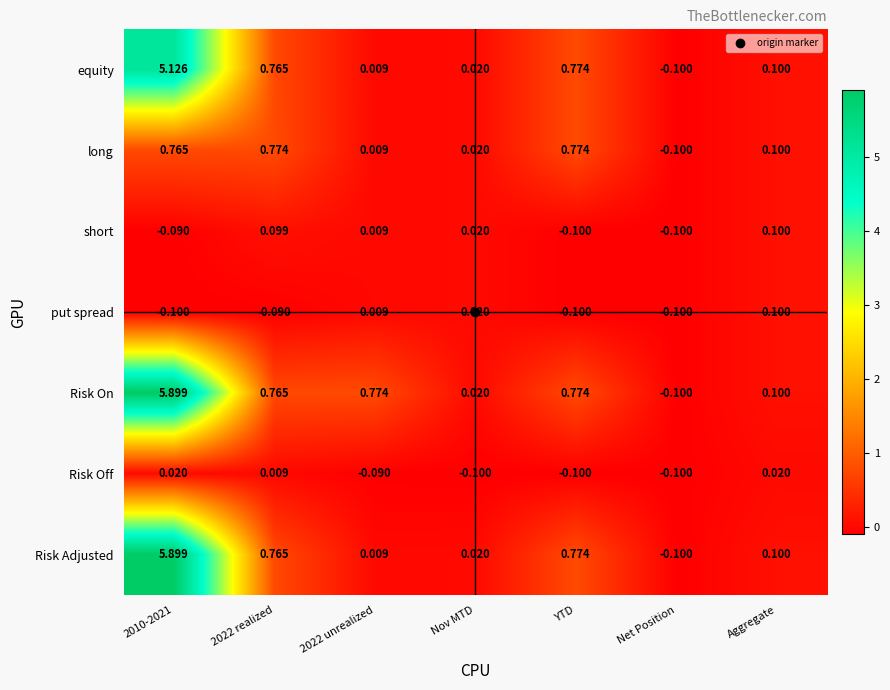

Which series has the largest total across all categories?

Risk On